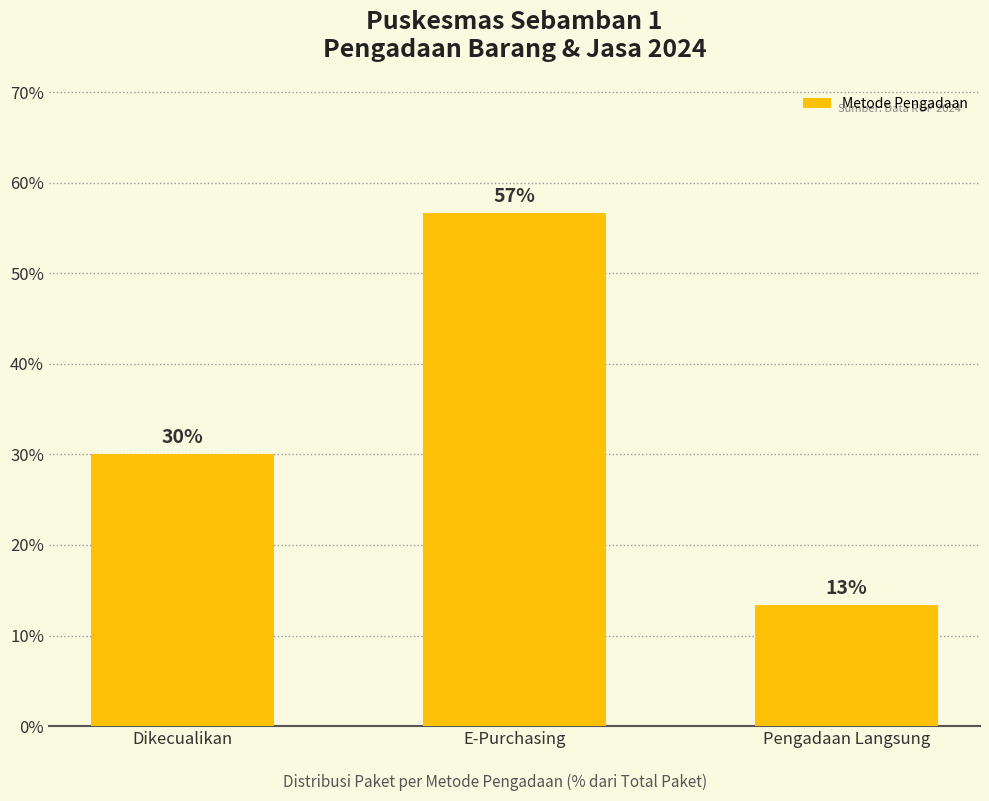

What is the change in value from Dikecualikan to Pengadaan Langsung?

-16.7